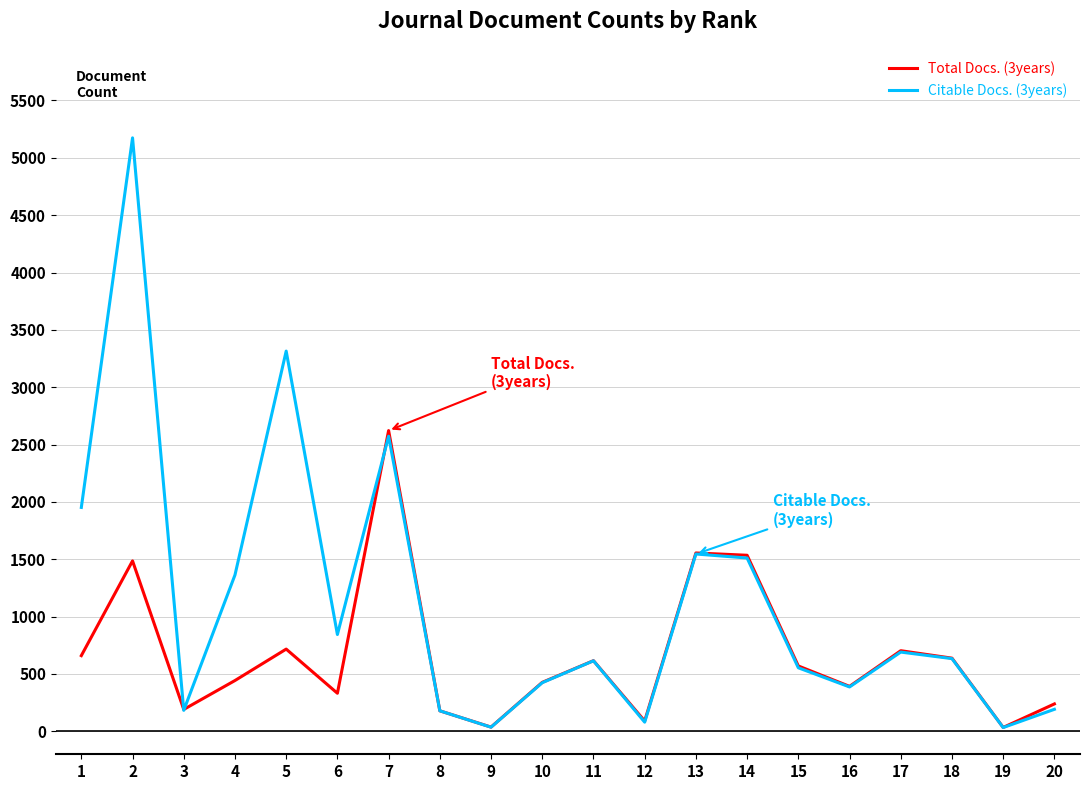

What is the sum of the Citable Docs. (3years) values at 4 and 11?

1978